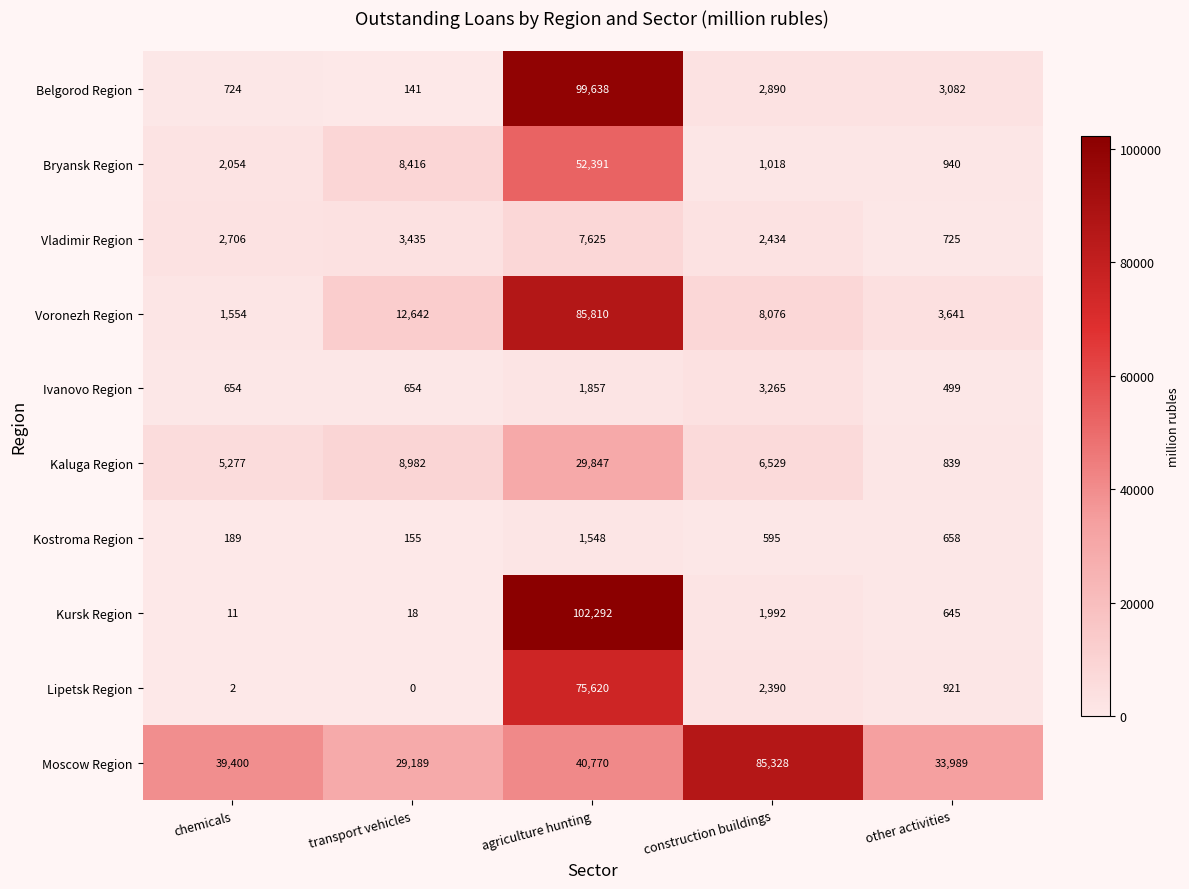

Rank the series by their maximum value, from highest to lowest.

Kursk Region, Belgorod Region, Voronezh Region, Moscow Region, Lipetsk Region, Bryansk Region, Kaluga Region, Vladimir Region, Ivanovo Region, Kostroma Region